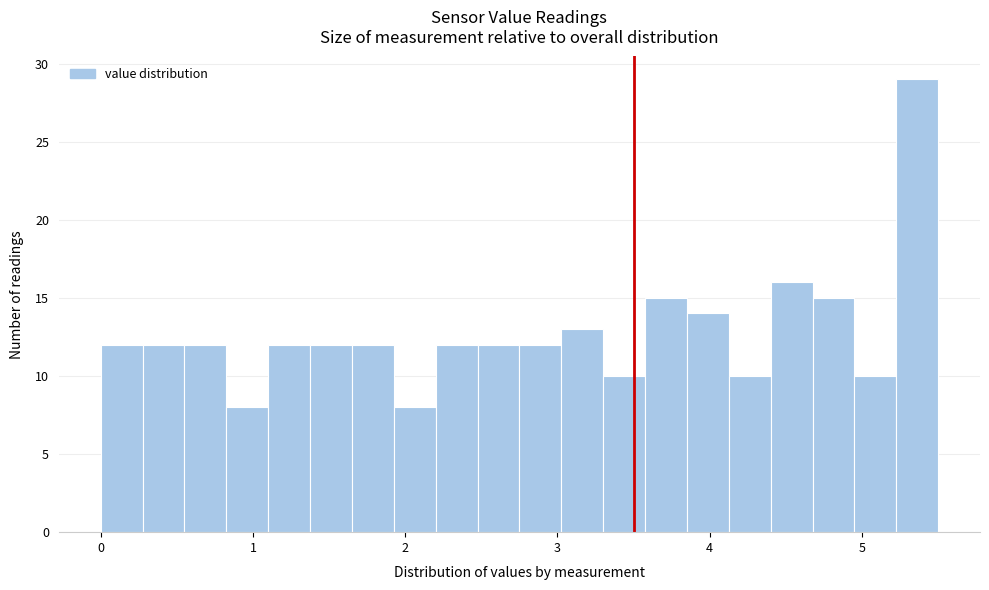

Read against the x-axis, roughly where is the centre of the tallest bar?

5.4